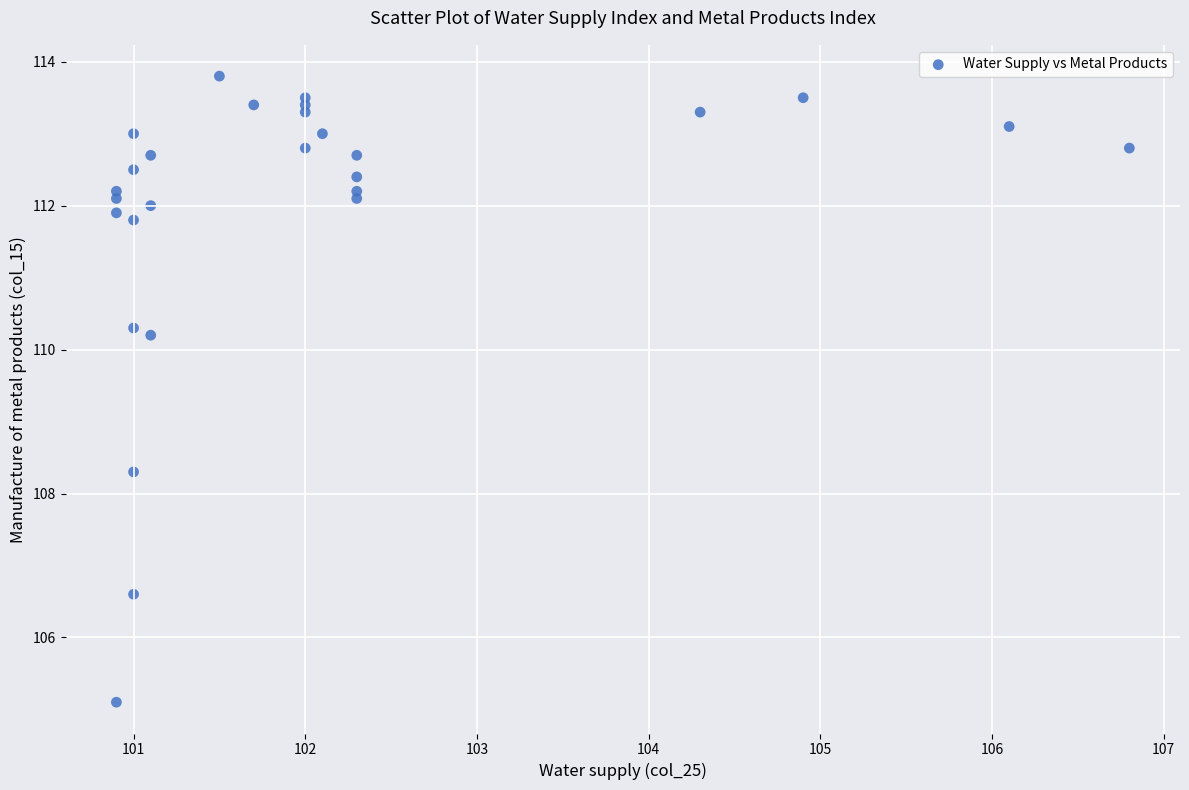

What is the range of X values (max minus min)?

5.9